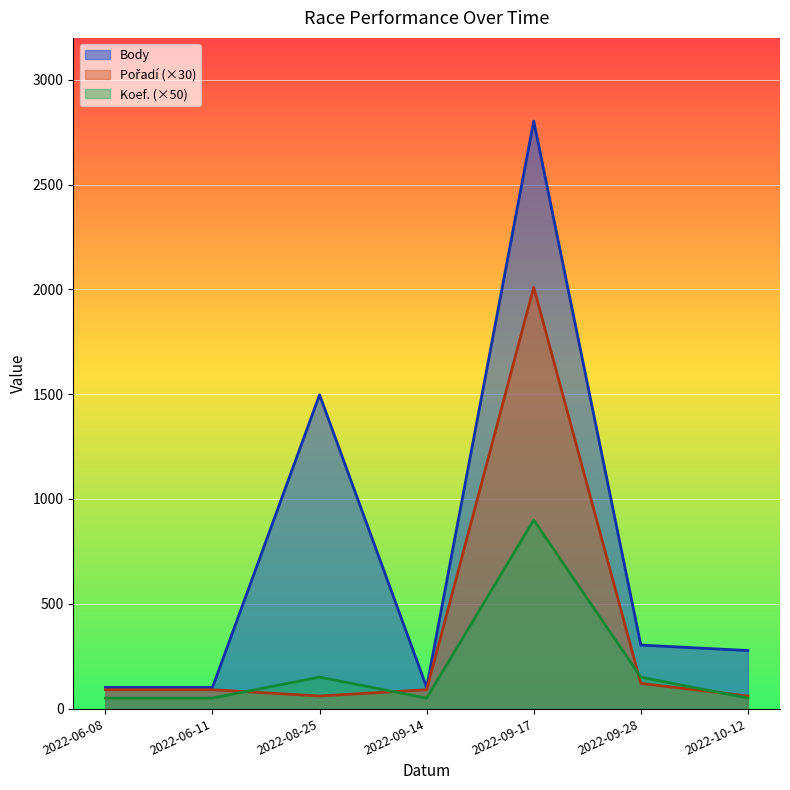

True or false: Body and Pořadí intersect in this chart.

False